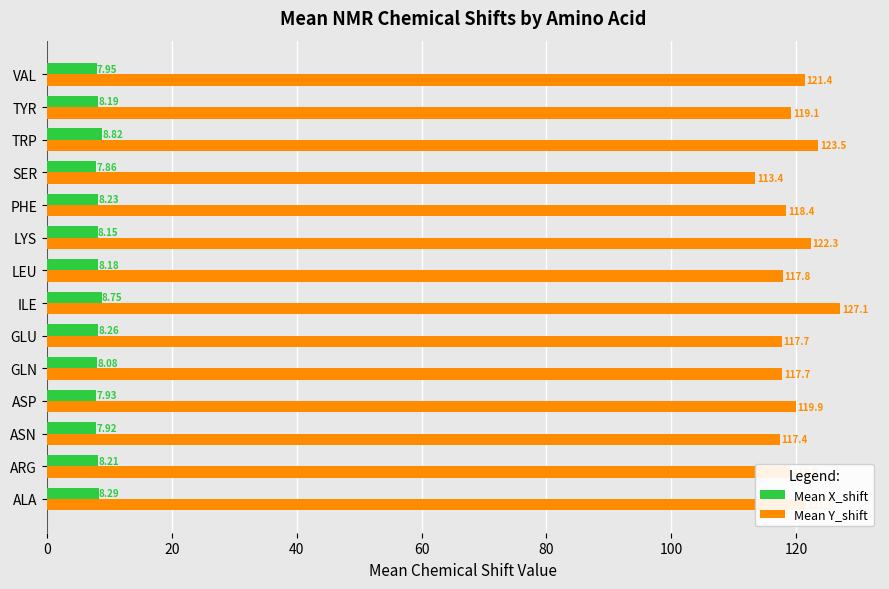

What is the difference between the maximum and minimum values in the Mean X_shift series?

1.0